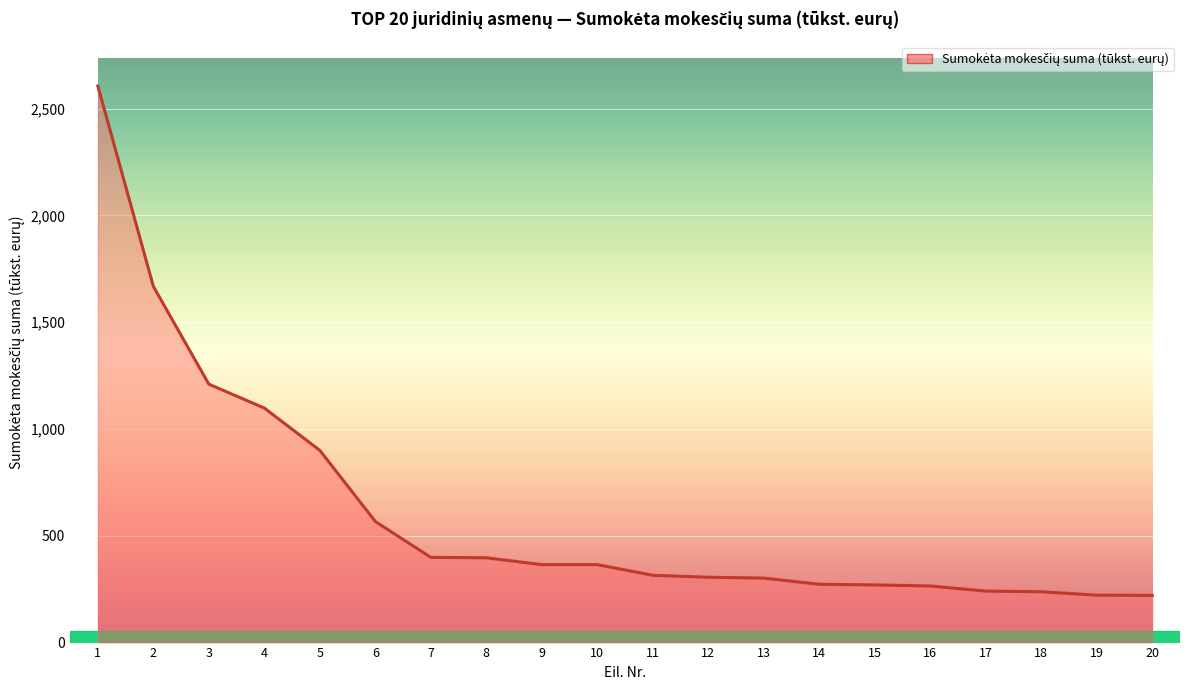

What is the smallest value displayed?

221